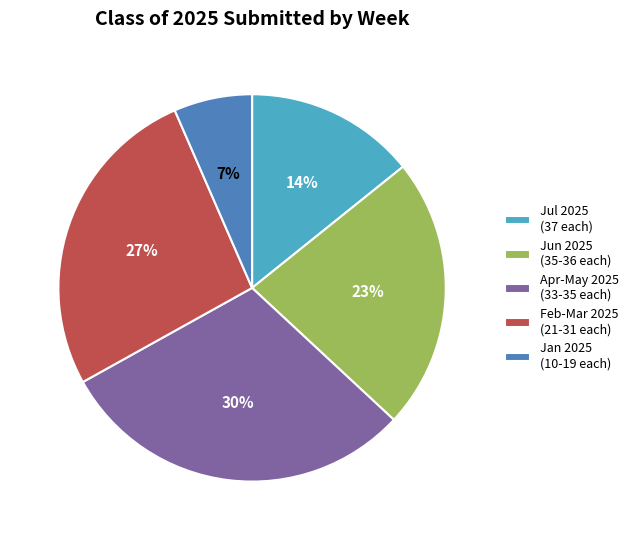

To the nearest percent, what is the difference between the largest and smallest slice percentages?

23%